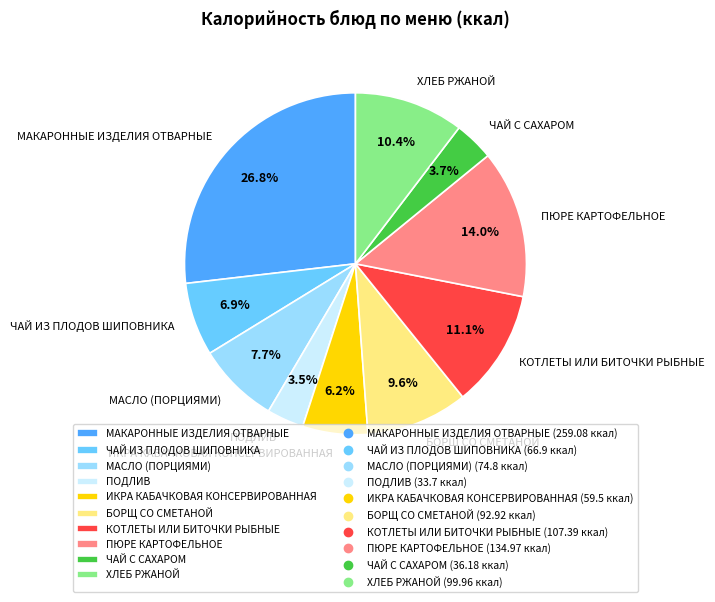

Is the sum of ЧАЙ С САХАРОМ and МАКАРОННЫЕ ИЗДЕЛИЯ ОТВАРНЫЕ greater than half?

No